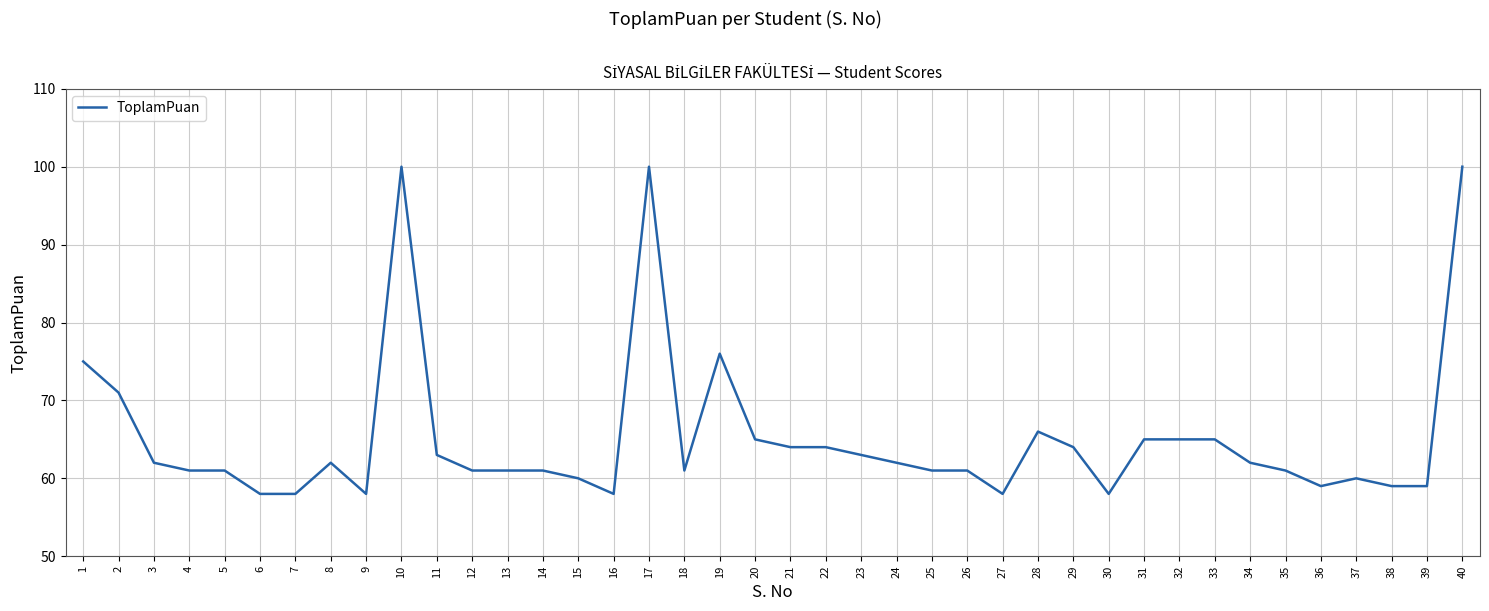

True or false: the data shows 87 at 15.

False